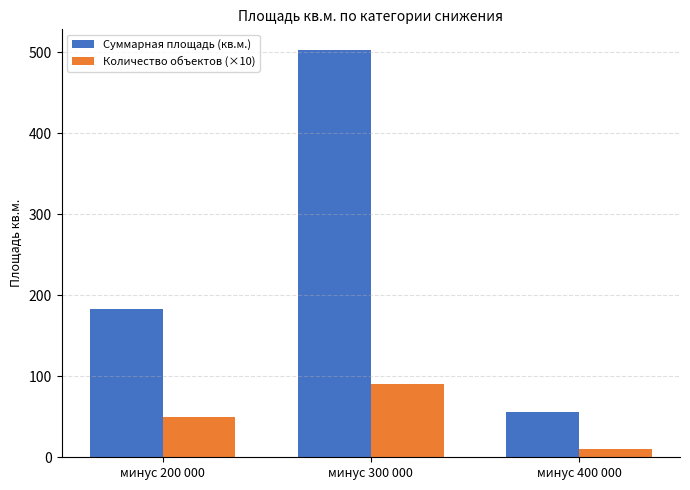

What is the sum of the Суммарная площадь (кв.м.) values at минус 300 000 and минус 400 000?

558.9